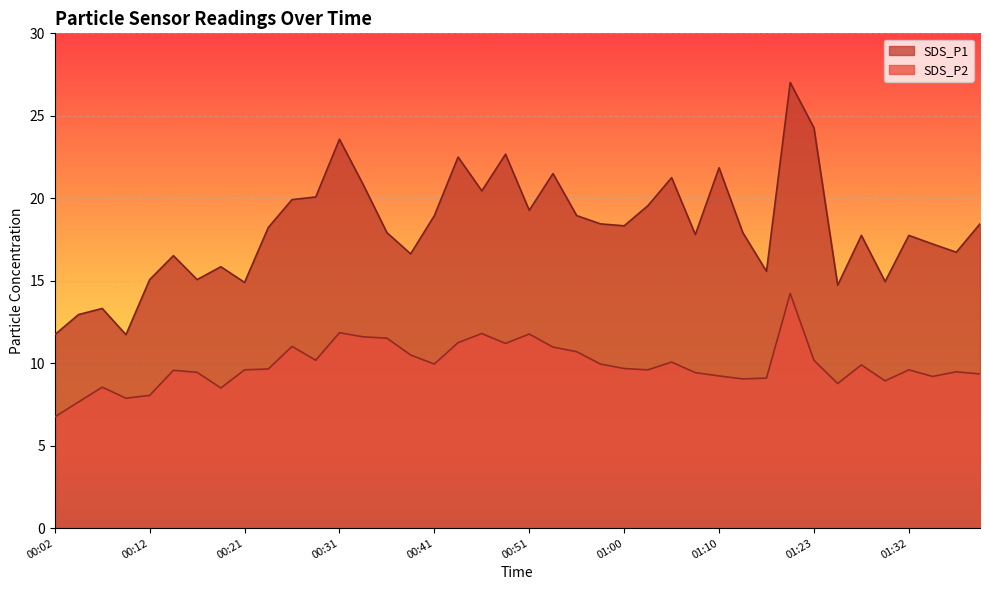

Reading left to right, what are all the values shown in this chart?

SDS_P1: 11.7	12.9	13.3	11.7	15.1	16.5	15.1	15.8	14.9	18.2	19.9	20.1	23.6	20.8	17.9	16.6	18.9	22.5	20.4	22.7	19.3	21.5	18.9	18.4	18.3	19.6	21.2	17.8	21.9	17.9	15.6	27.0	24.3	14.7	17.8	14.9	17.8	17.2	16.7	18.4
SDS_P2: 6.8	7.7	8.6	7.9	8.1	9.6	9.4	8.5	9.6	9.7	11.0	10.2	11.8	11.6	11.5	10.5	9.9	11.2	11.8	11.2	11.8	11.0	10.7	9.9	9.7	9.6	10.1	9.4	9.2	9.1	9.1	14.2	10.2	8.8	9.9	8.9	9.6	9.2	9.5	9.3